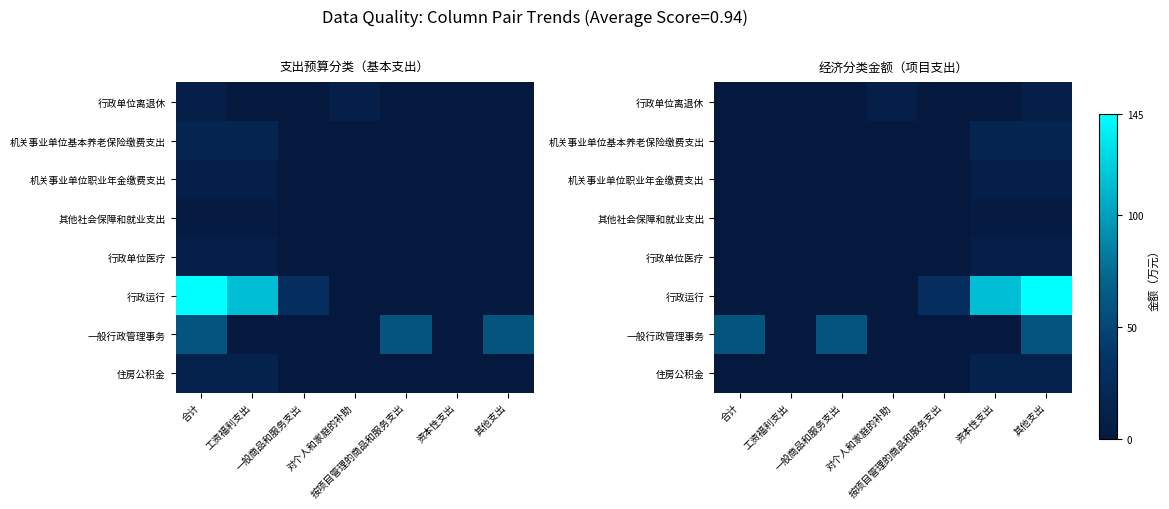

At which label does 行政单位离退休 reach its peak?

对个人和家庭的补助